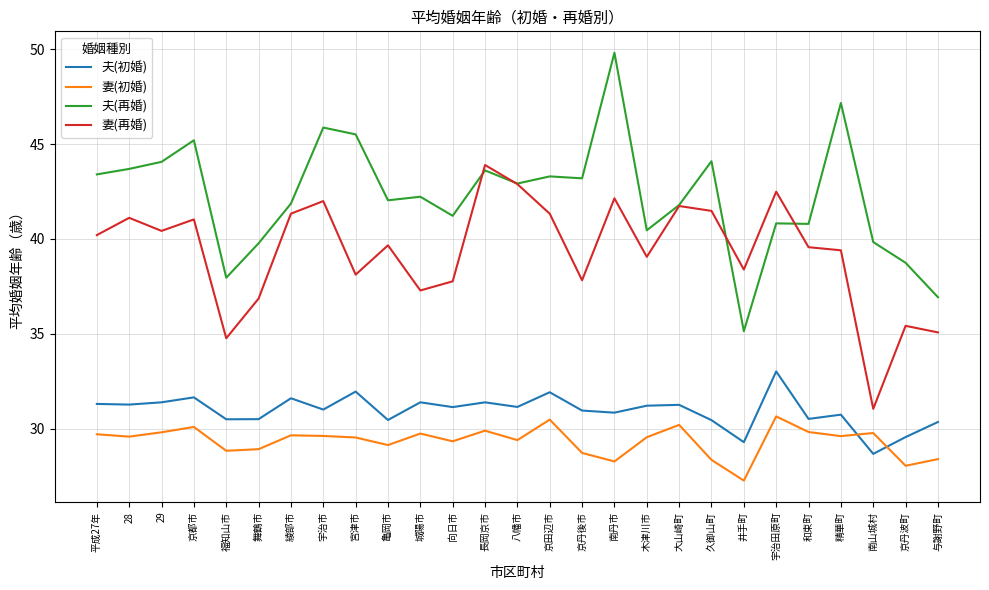

What is the highest value of the 夫(初婚) series?

33.0